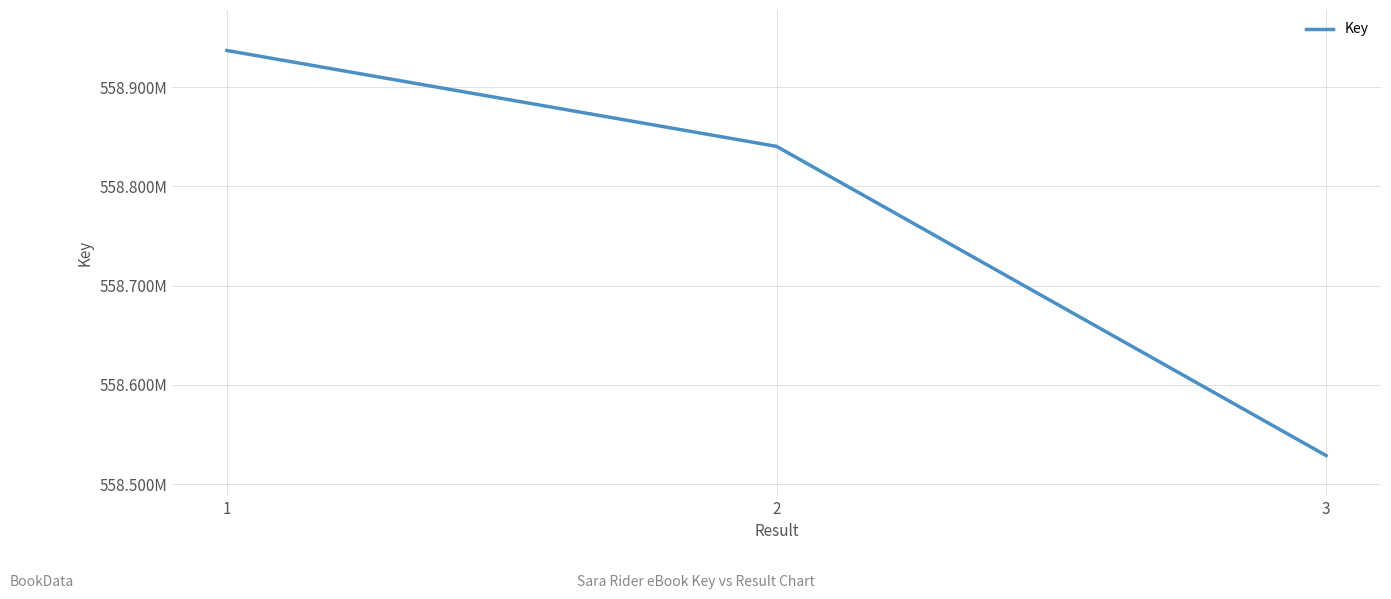

Reading left to right, list all the values displayed in this chart.

558936873	558840314	558528907